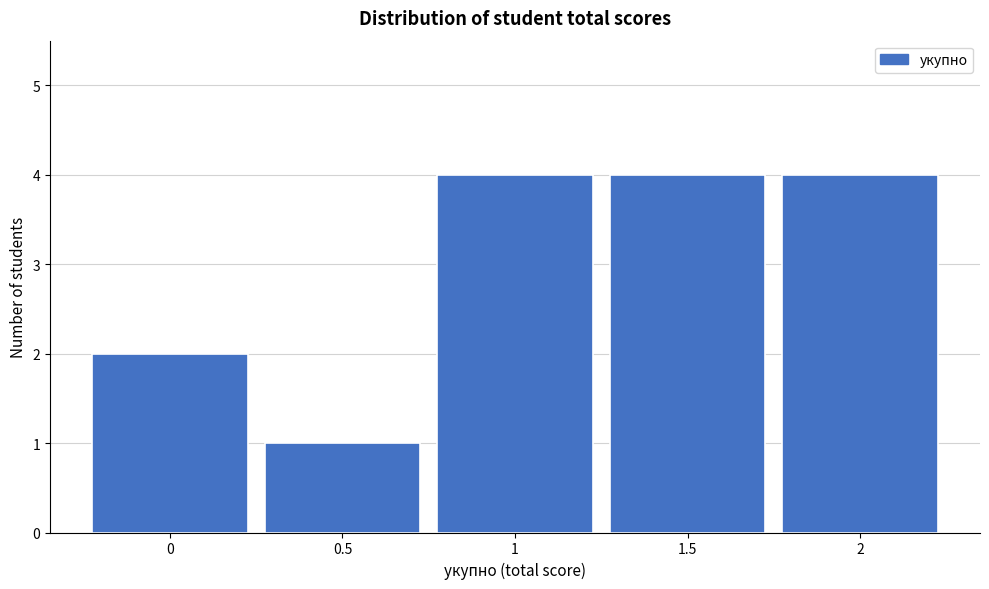

Reading left to right, transcribe this chart: for each bar, give the range it covers on the x-axis and its height. The values are not printed on the chart, so give them approximately, as read against the axis.

-0.25 to 0.25: 2
0.25 to 0.75: 1
0.75 to 1.25: 4
1.25 to 1.75: 4
1.75 to 2.25: 4